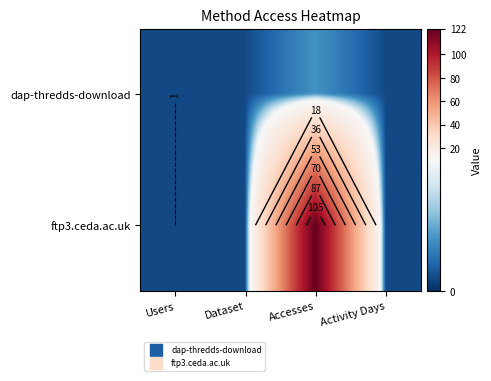

Rank the series at Users from lowest to highest value.

dap-thredds-download, ftp3.ceda.ac.uk